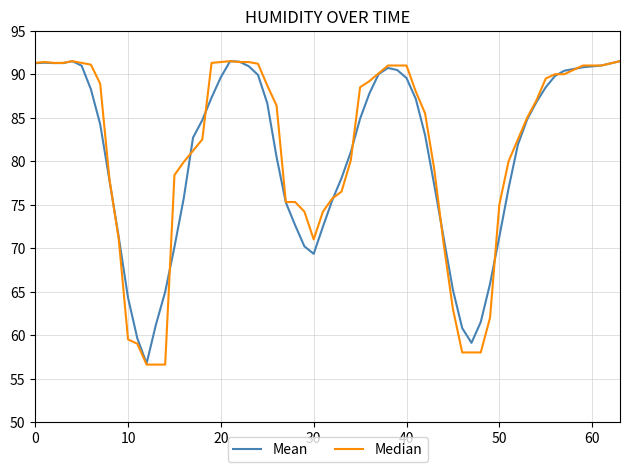

Which series has the largest total across all categories?

Median